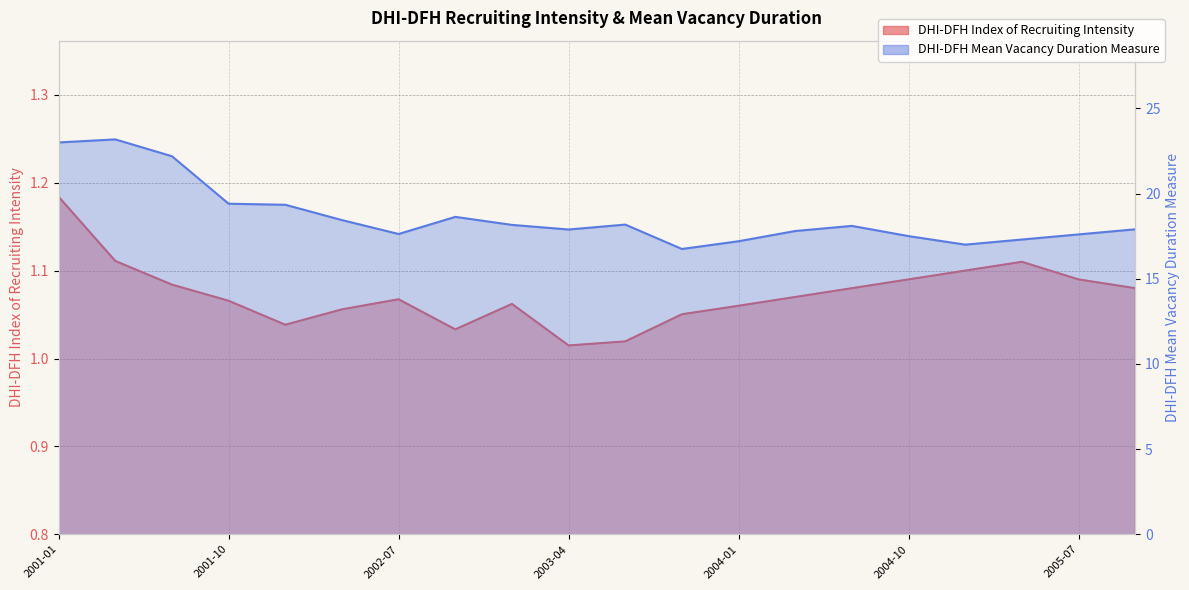

List the series in order of their overall mean, highest first.

DHI-DFH Mean Vacancy Duration Measure, DHI-DFH Index of Recruiting Intensity